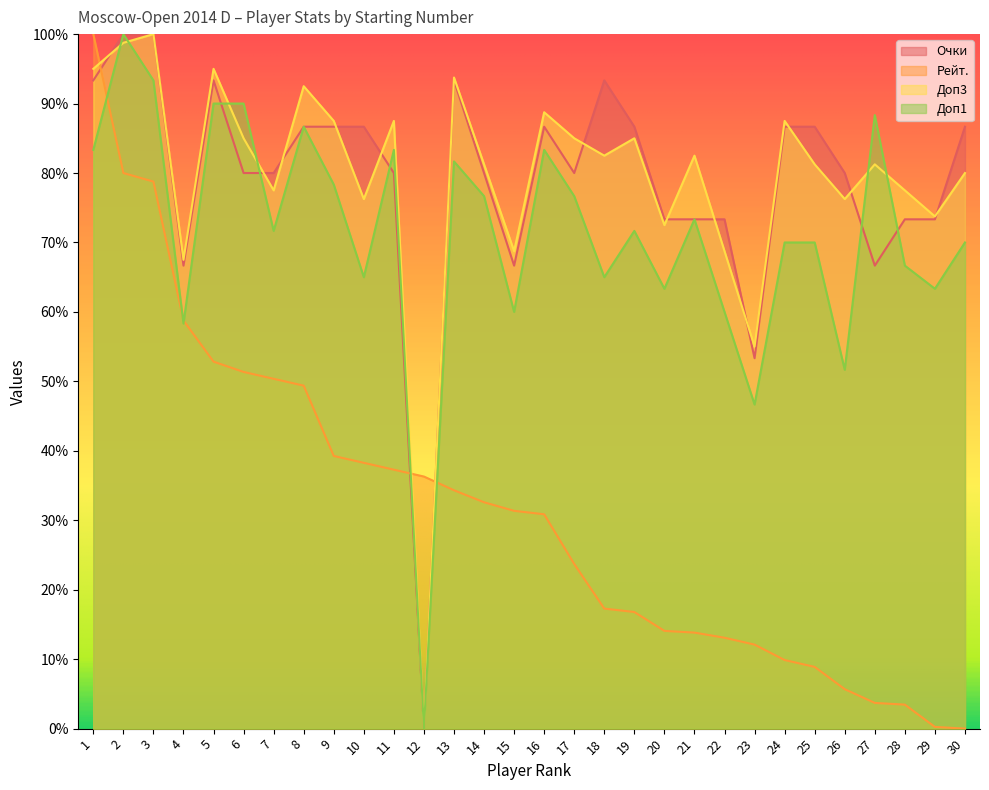

Rank the series at 26 from highest to lowest value.

Очки, Доп3, Доп1, Рейт.